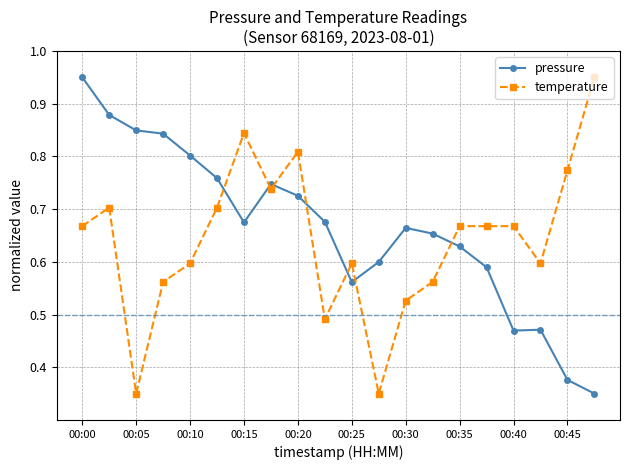

After their last crossing, which series has the higher values: pressure or temperature?

temperature